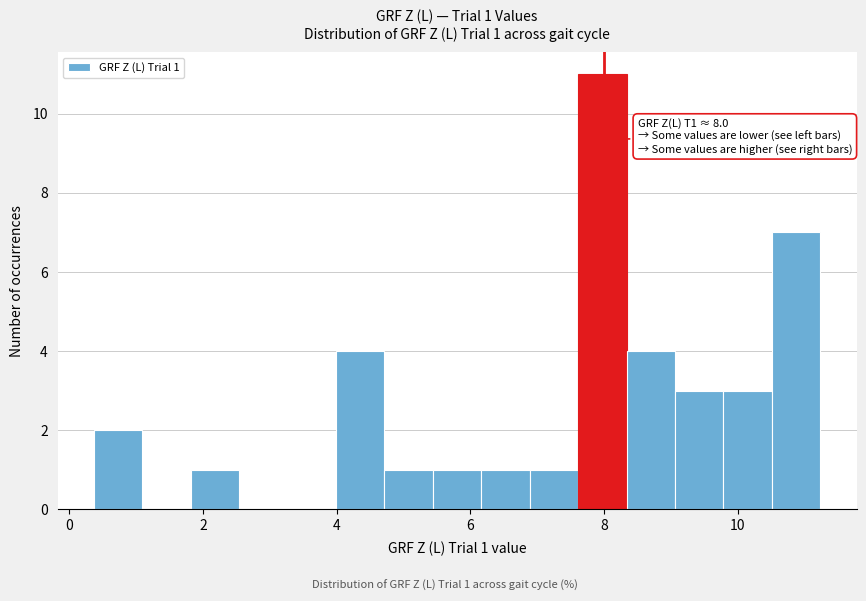

Around what value on the x-axis is the tallest bar? Give the approximate position of its centre, as read against the axis.

8.0